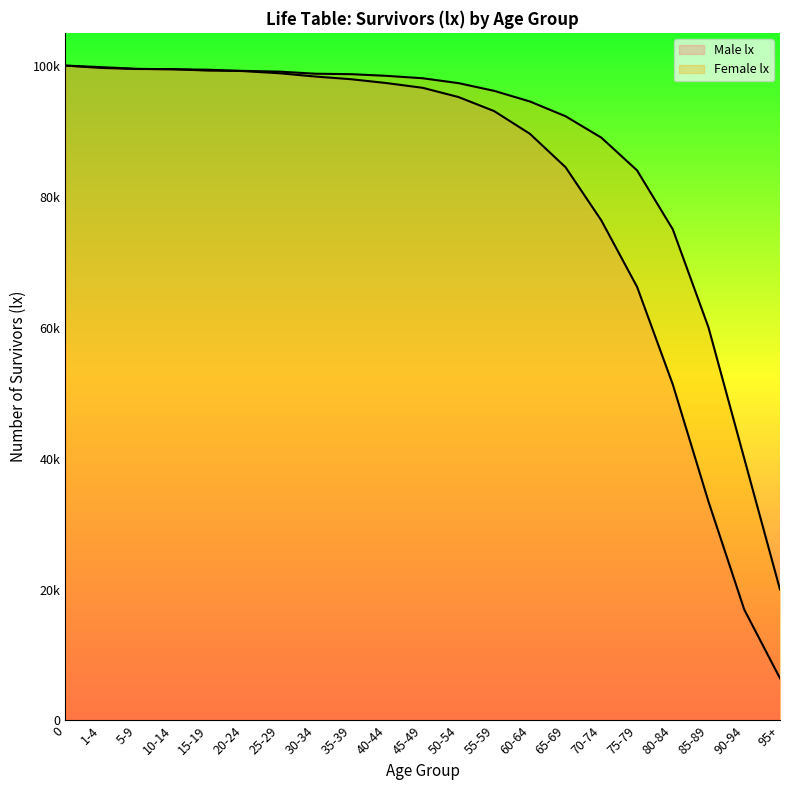

The Male lx series shows 42223 at 75-79. True or false?

False